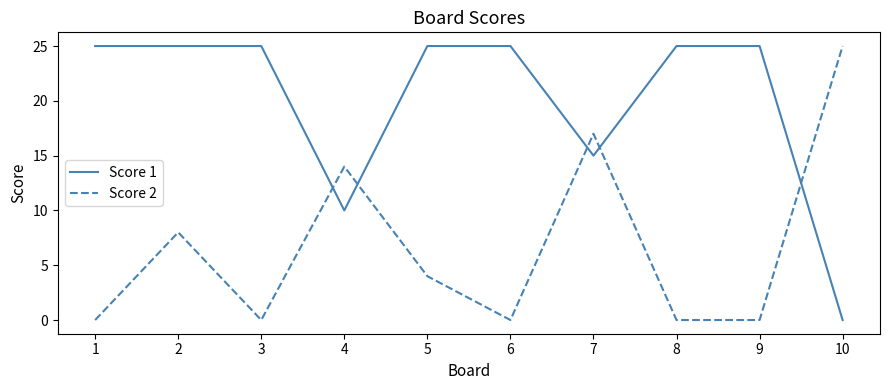

Which series changed the most between 4 and 7?

Score 1